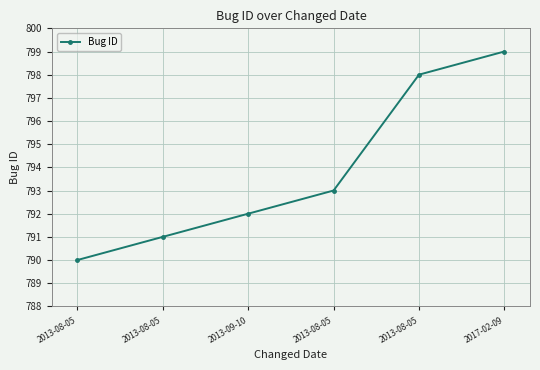

At which label is the value closest to 794?

2013-08-05